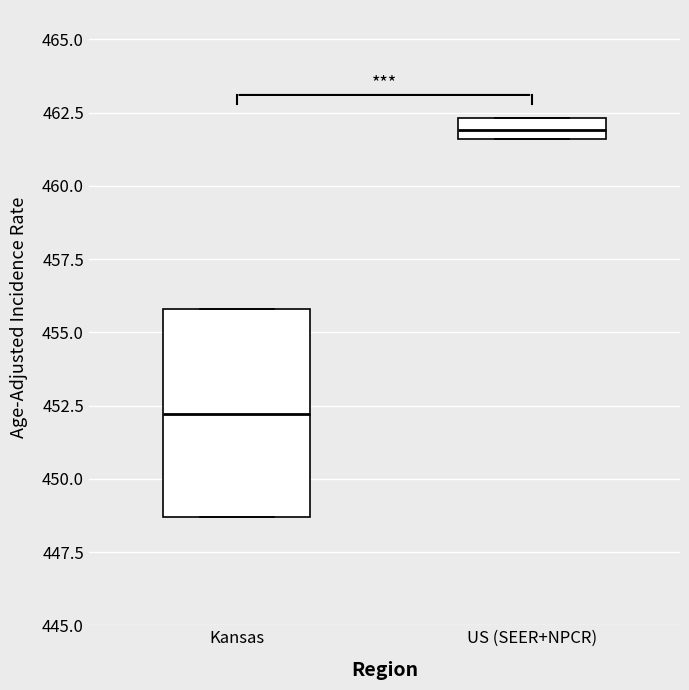

Where is the upper edge of the box for Kansas on the y-axis? The values are not printed on the chart, so give them approximately, as read against the axis.

456.0